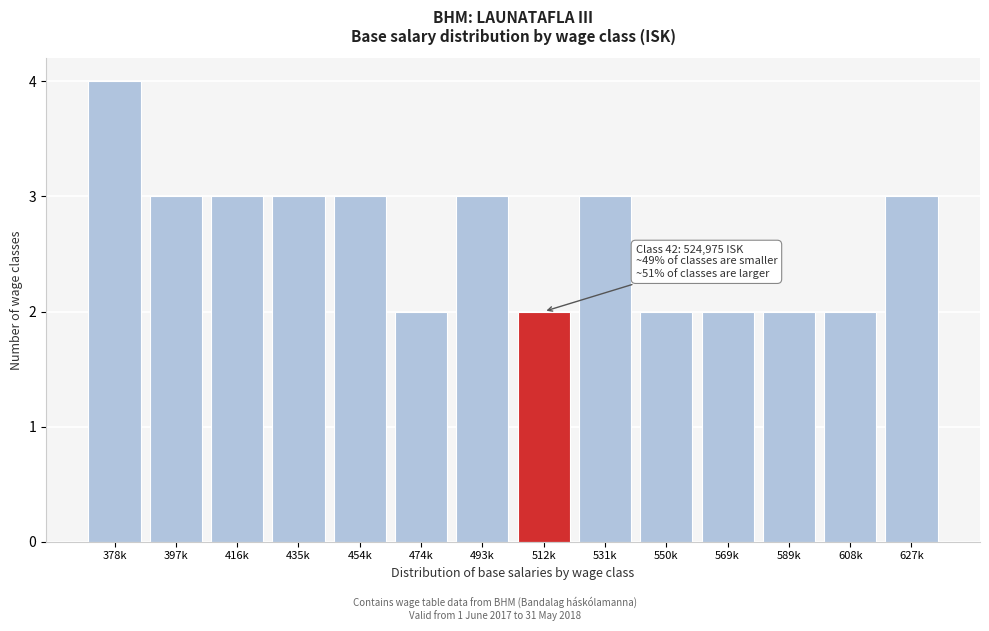

Reading left to right, transcribe all the data shown in this chart.

378k=4	397k=3	416k=3	435k=3	454k=3	474k=2	493k=3	512k=2	531k=3	550k=2	569k=2	589k=2	608k=2	627k=3